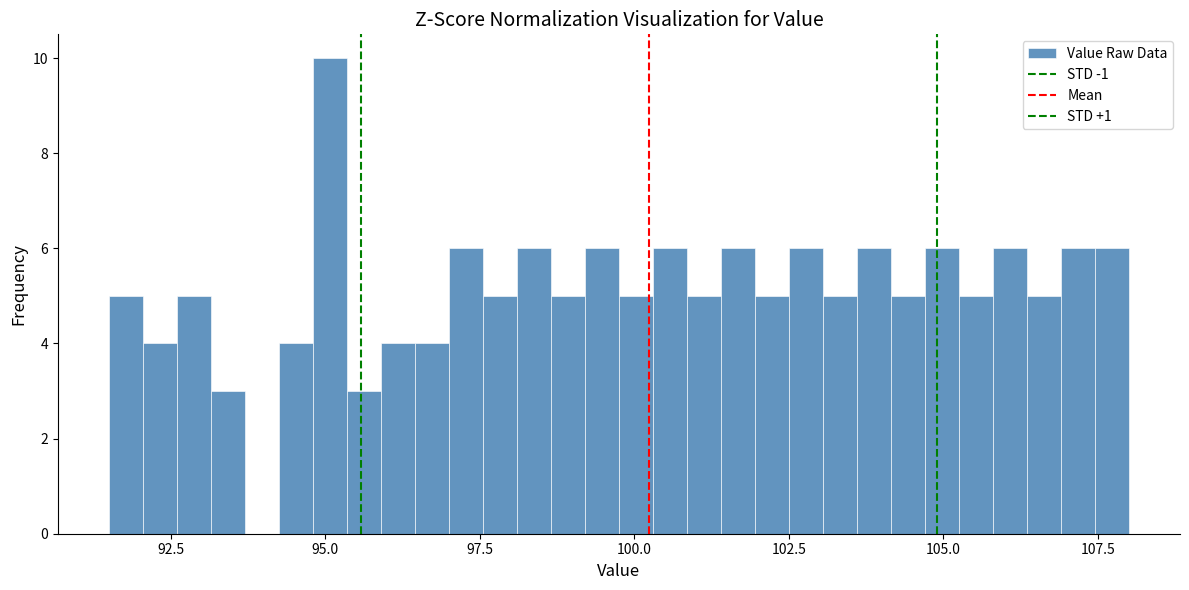

Read against the x-axis, roughly where is the centre of the tallest bar?

95.0